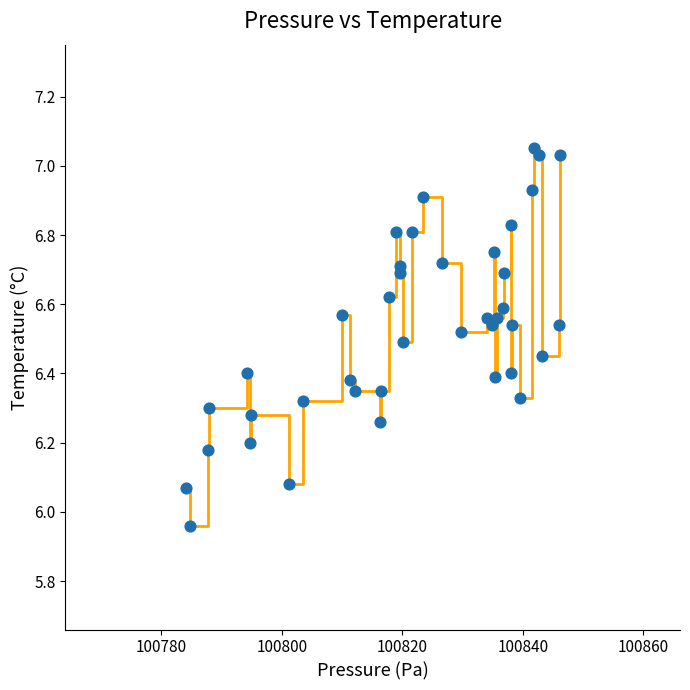

What is the range of X values (max minus min)?

62.0